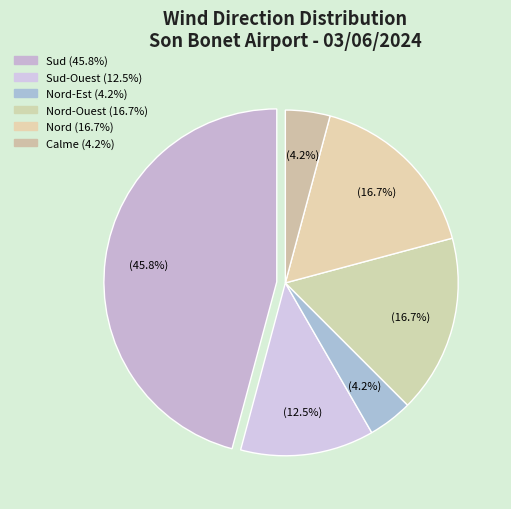

How many slices are in this pie chart?

6